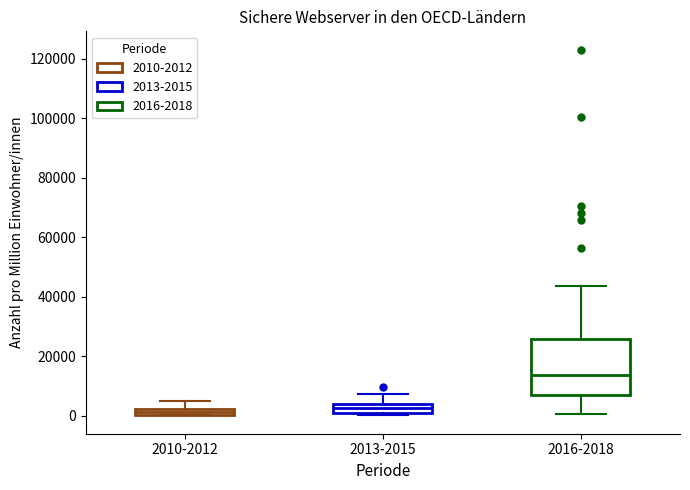

Comparing the boxes themselves (not the whiskers), which one is the tallest?

2016-2018